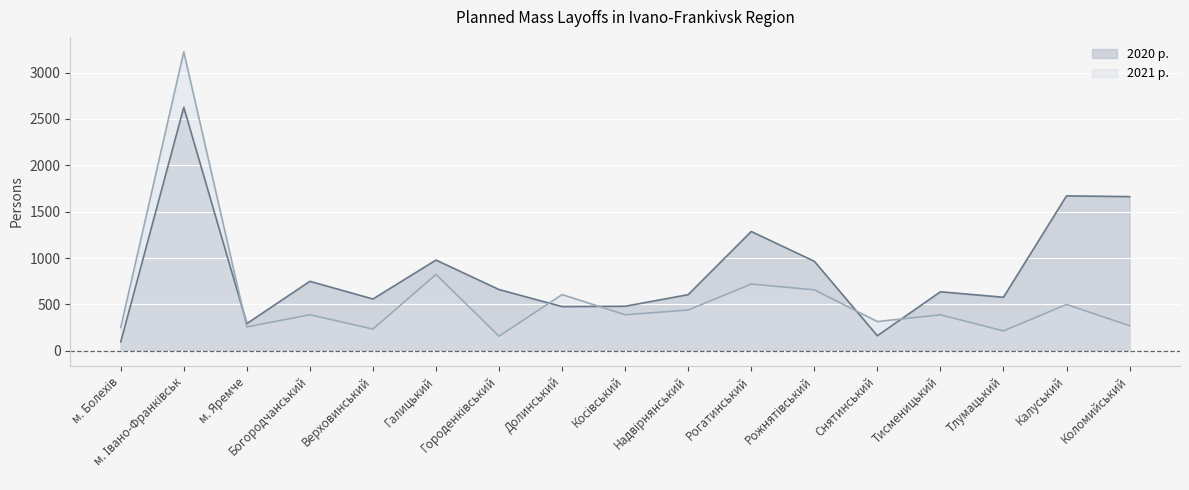

Is it true that 2021 р. equals 295 at Тлумацький?

False